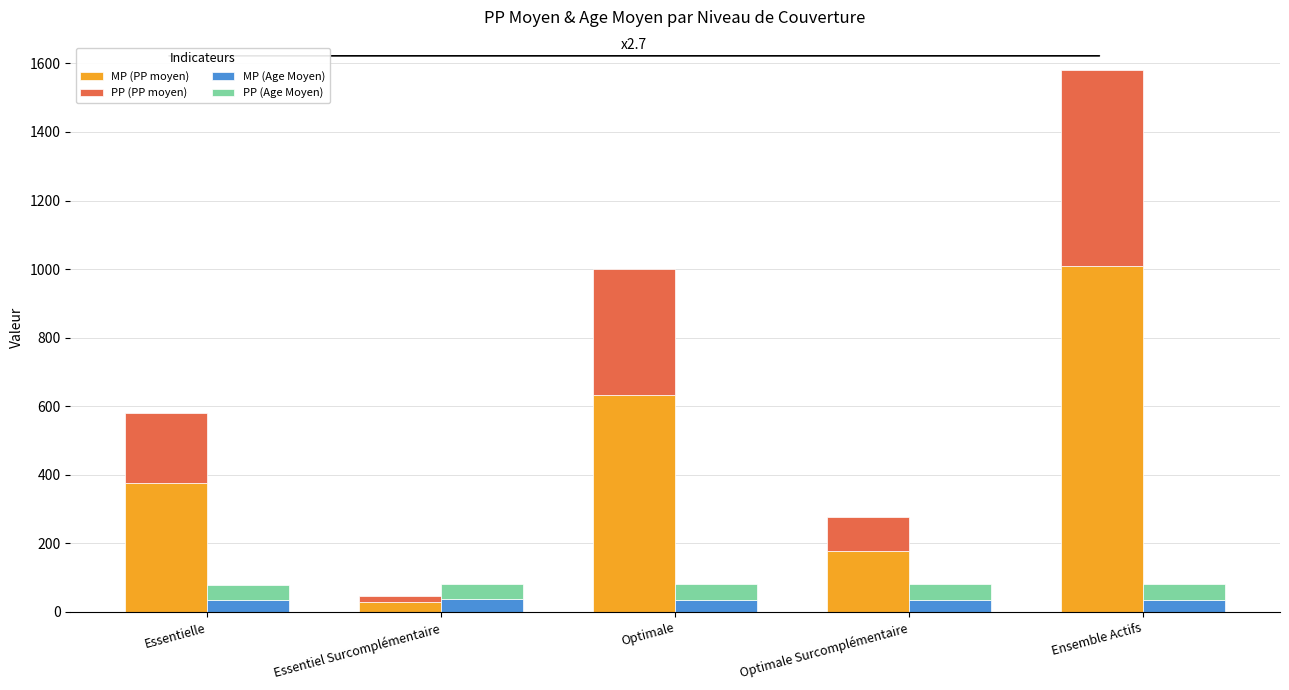

Is it true that PP (Age Moyen) equals 47.0 at Optimale Surcomplémentaire?

True